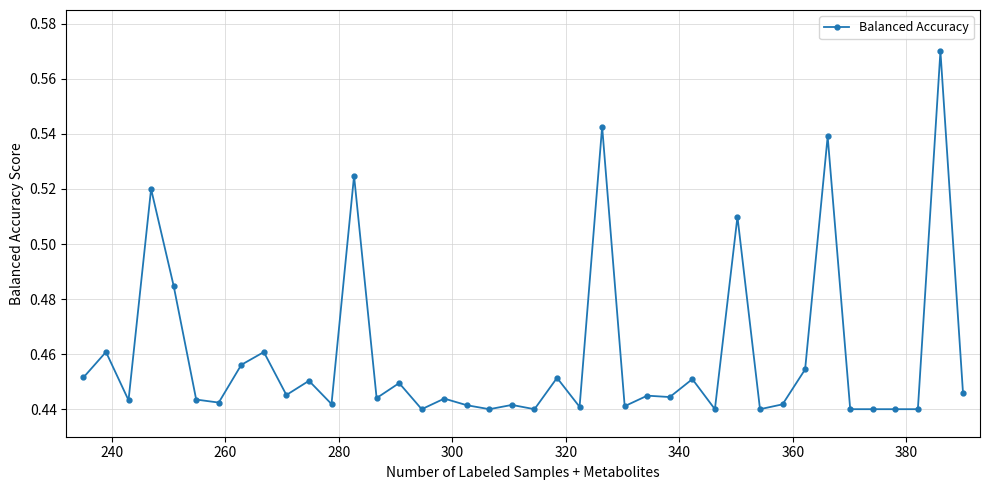

True or false: there are more than 0 points higher than both neighbors.

True